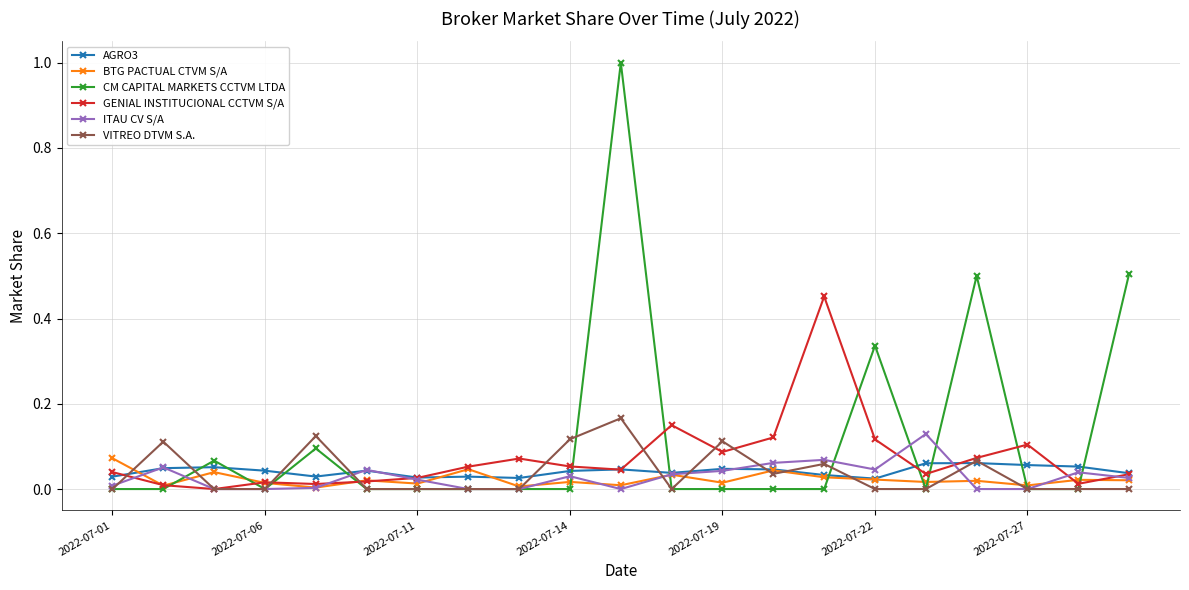

True or false: VITREO DTVM S.A. has more than 1 points higher than both neighbors.

True